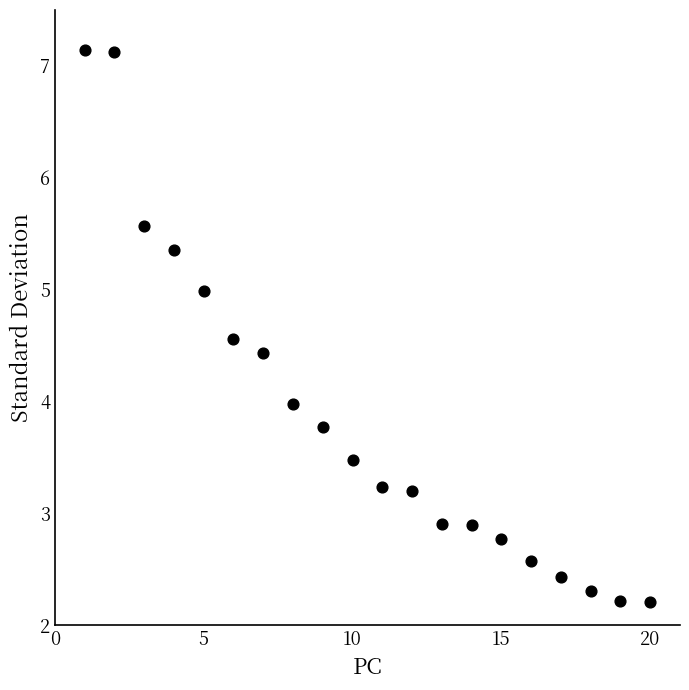

What is the range of Y values (max minus min)?

4.9